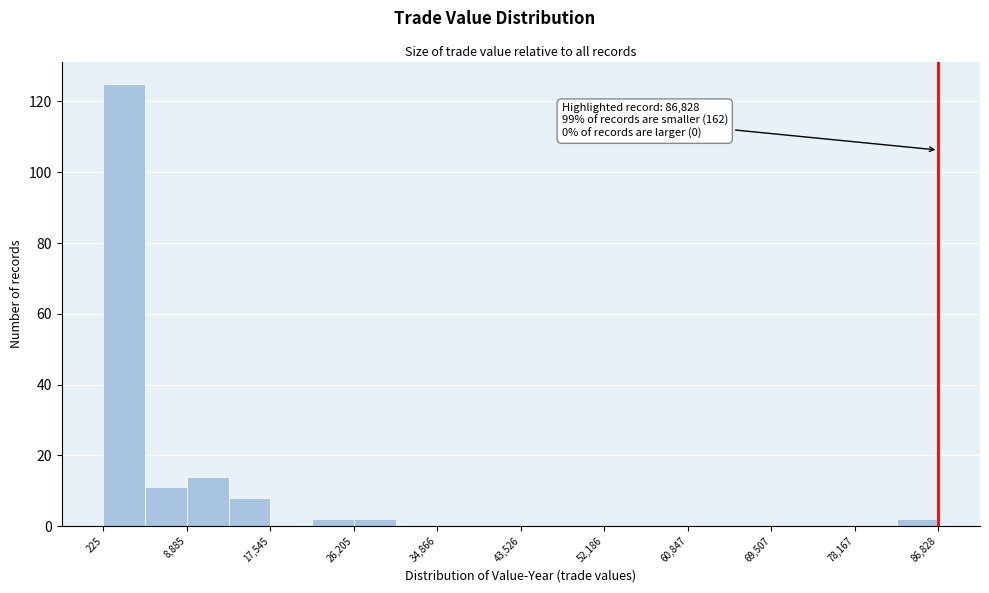

Which range on the x-axis has the tallest bar?

0 to 5000